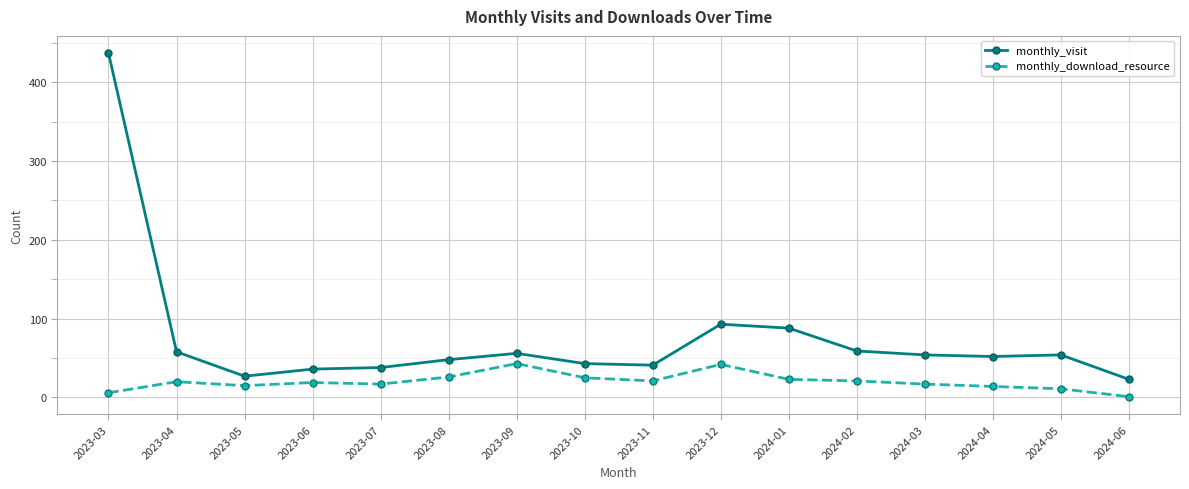

What is the spread (max minus min) of values at 2023-04?

38